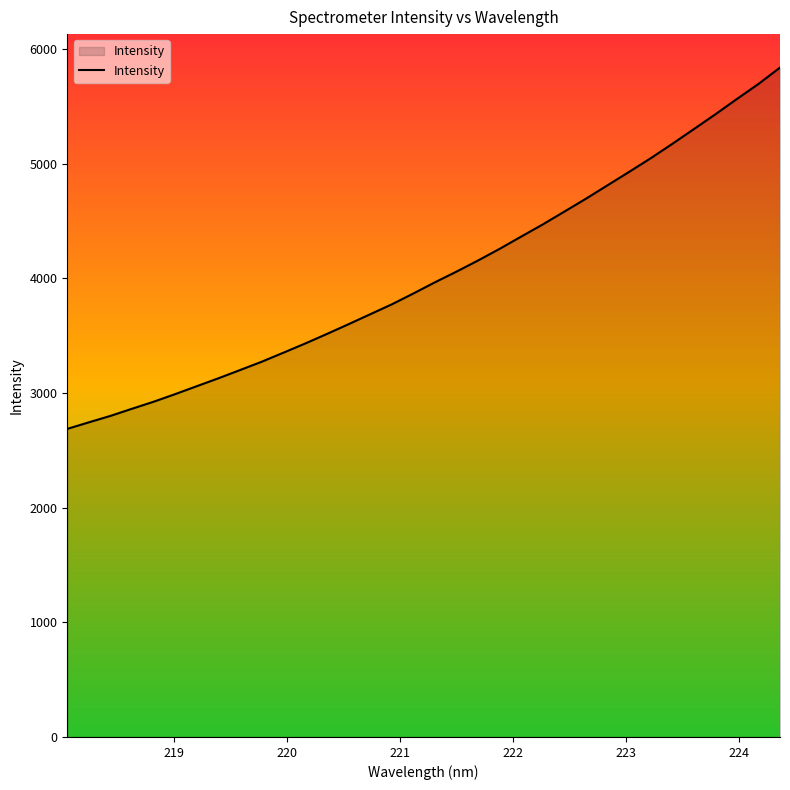

What is the minimum value shown in the chart?

2687.3